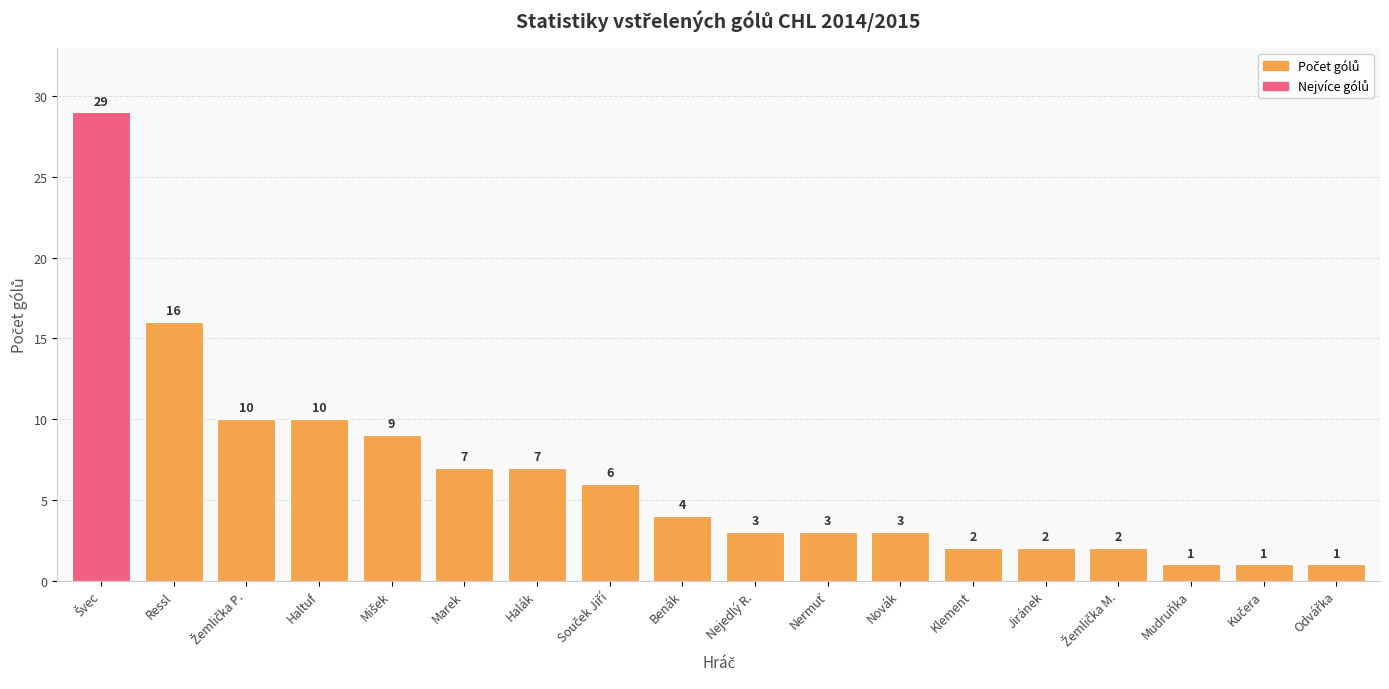

What is the maximum value shown in the chart?

29